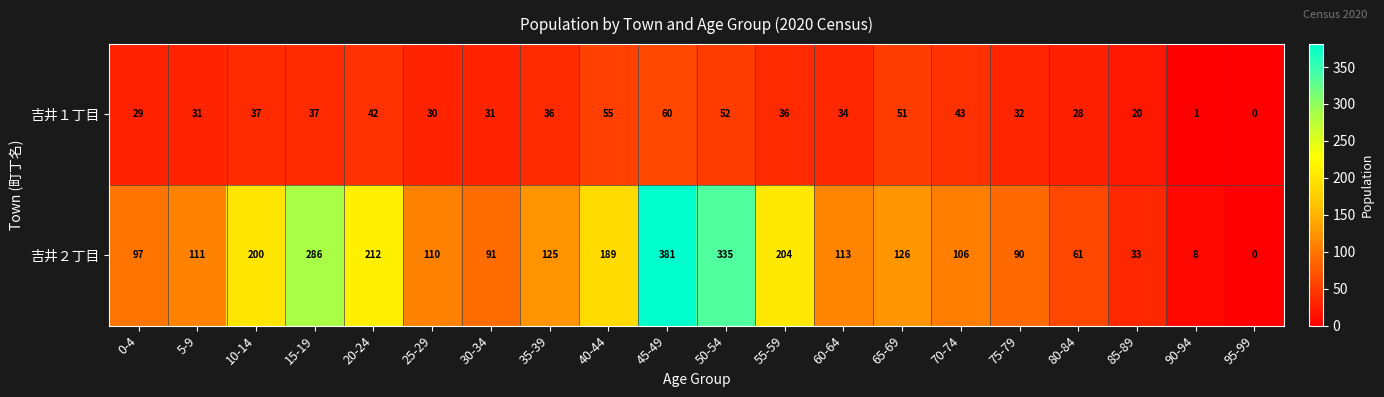

At how many categories does at least one series exceed 73?

16